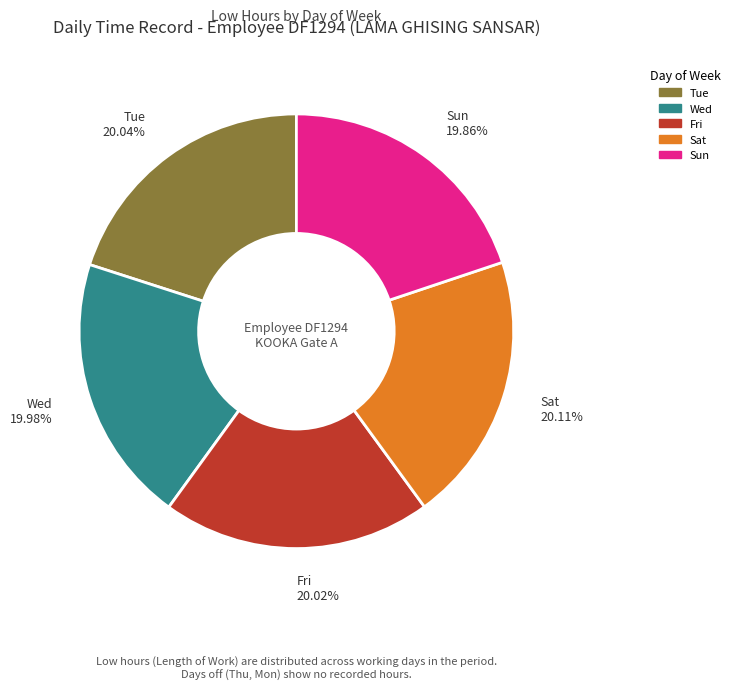

Is the sum of Sun and Sat greater than half?

No